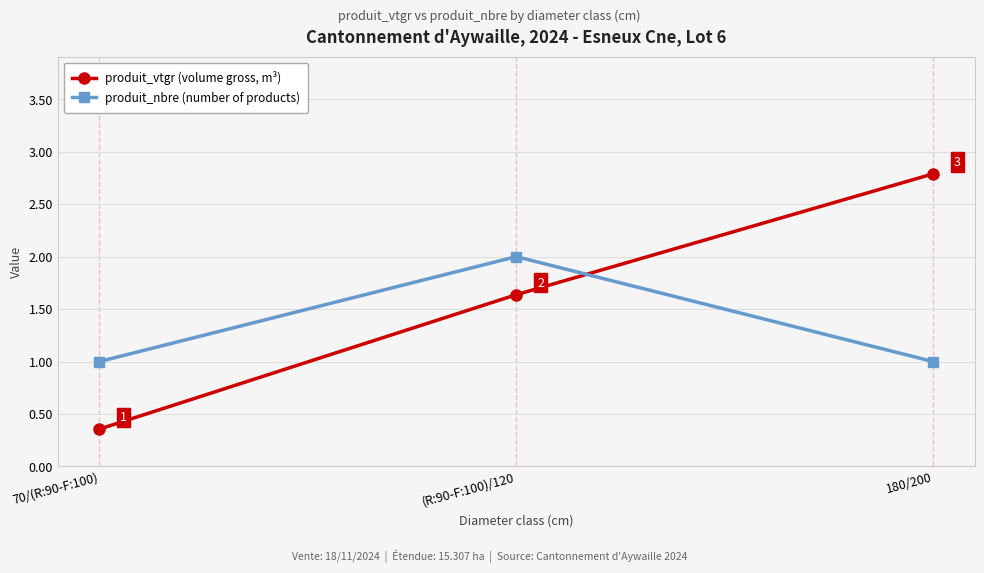

What is the greatest value displayed?

2.8